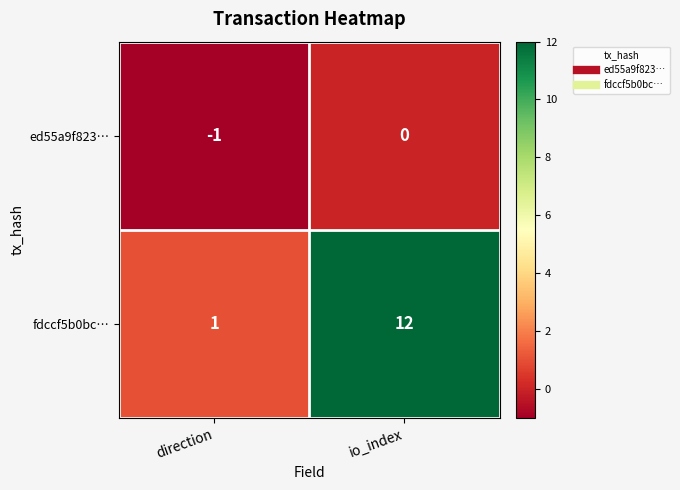

The value of ed55a9f823… at direction is -1. True or false?

True